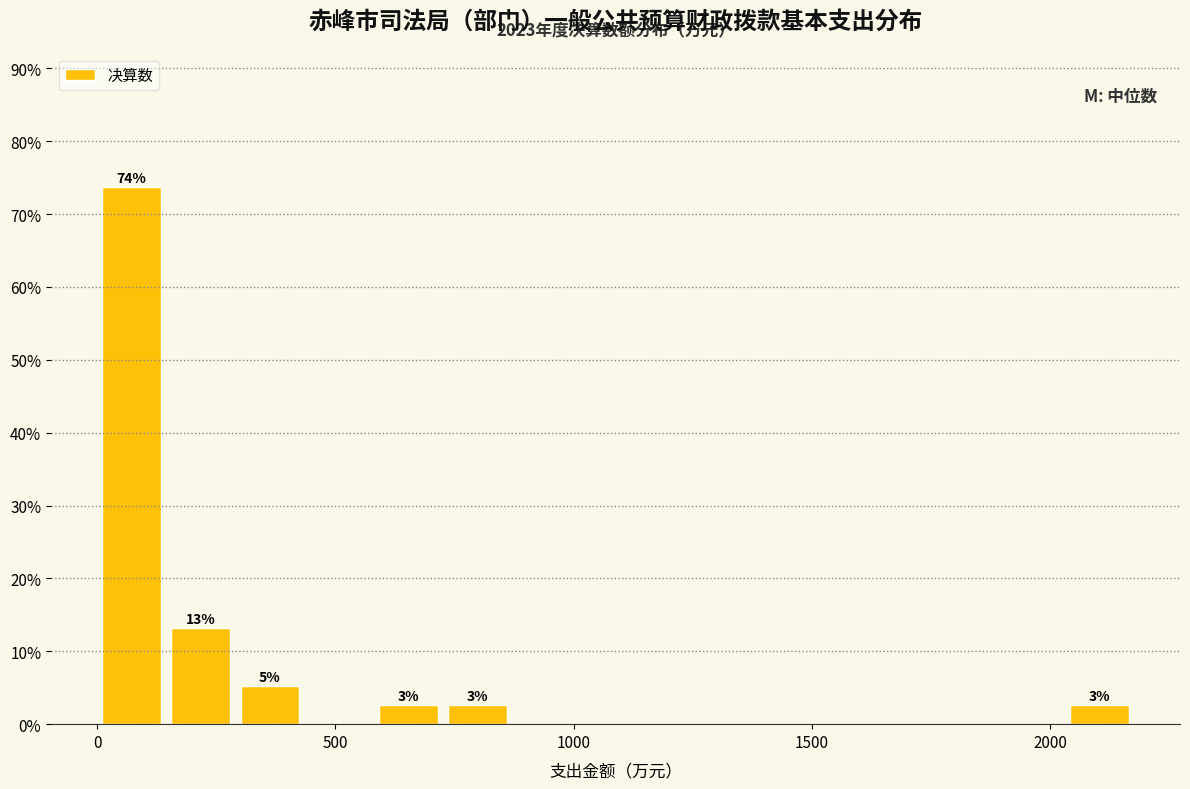

Read against the x-axis, roughly where is the centre of the tallest bar?

50